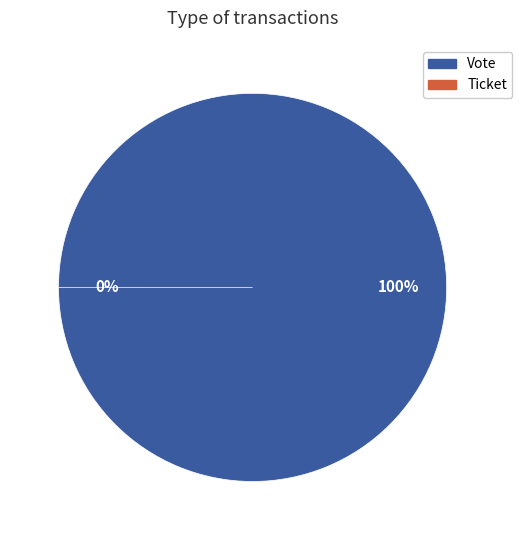

Rank the categories by value from highest to lowest.

Vote, Ticket